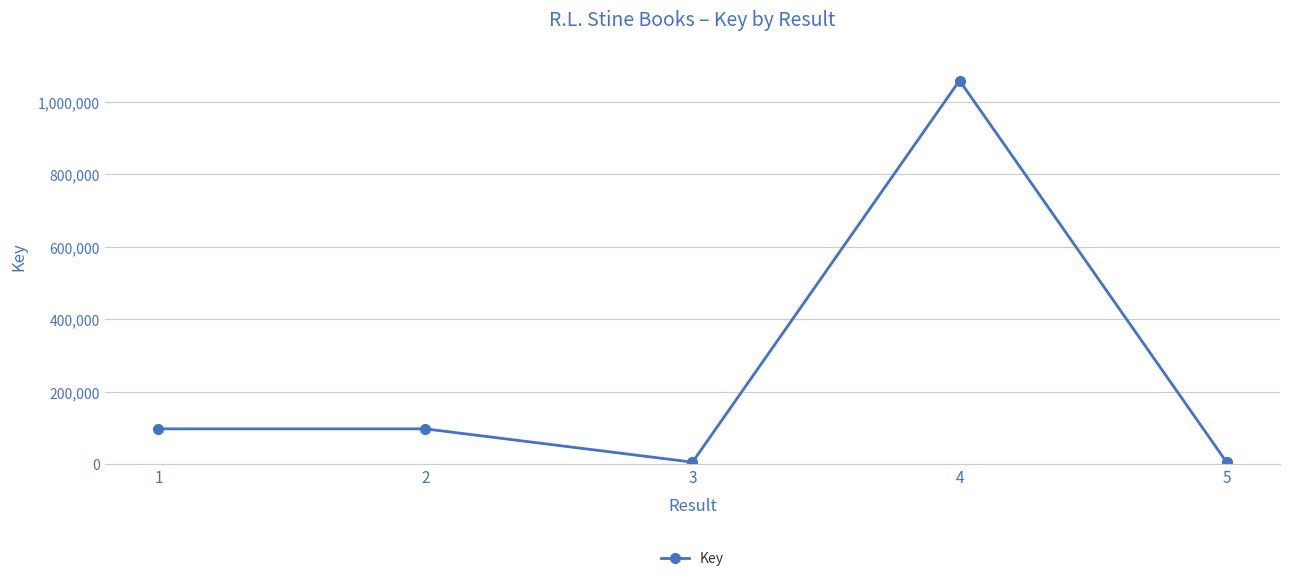

The chart shows a value of 96897 at 2. True or false?

True